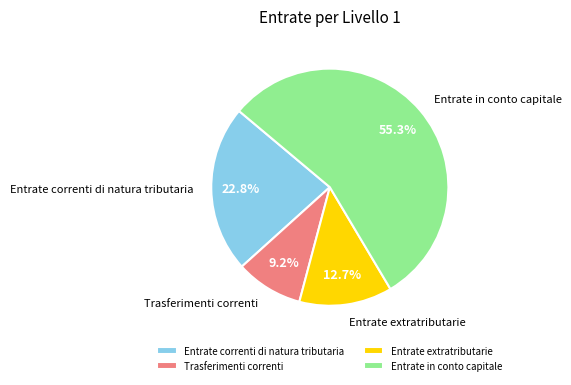

What percentage is the Trasferimenti correnti slice, to the nearest percent?

9%